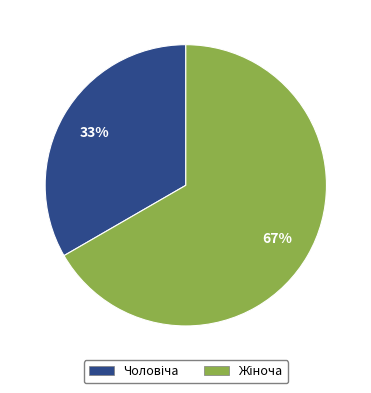

Is there a majority slice in this chart?

Yes